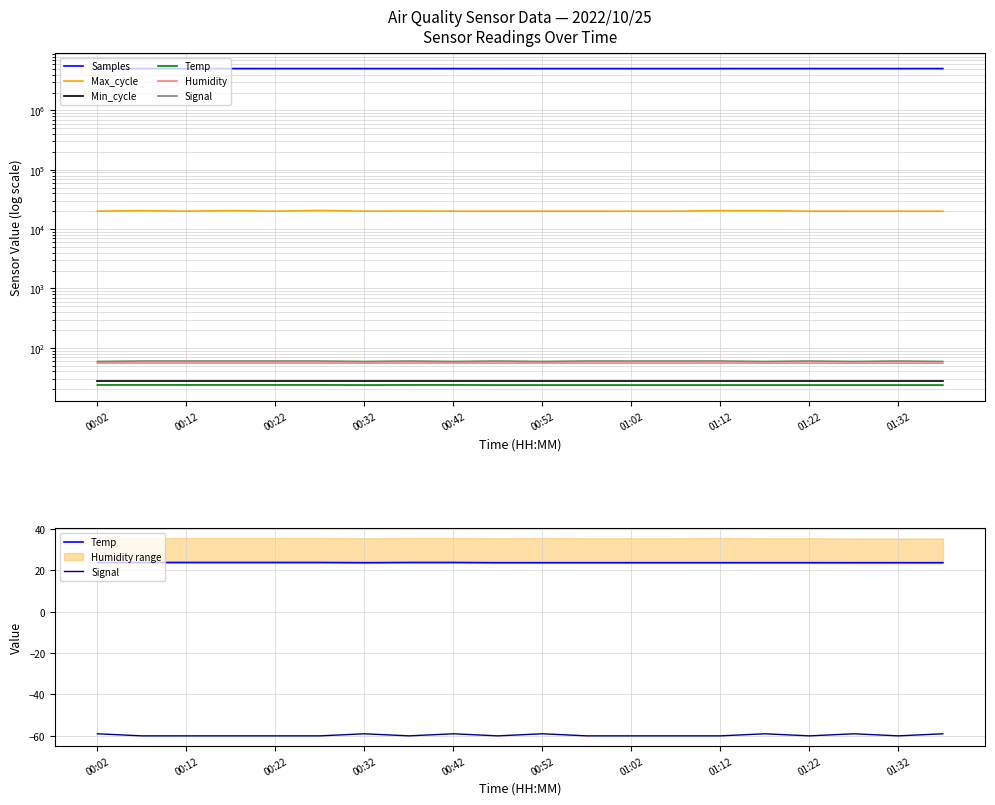

What position from the left is 01:32?

10